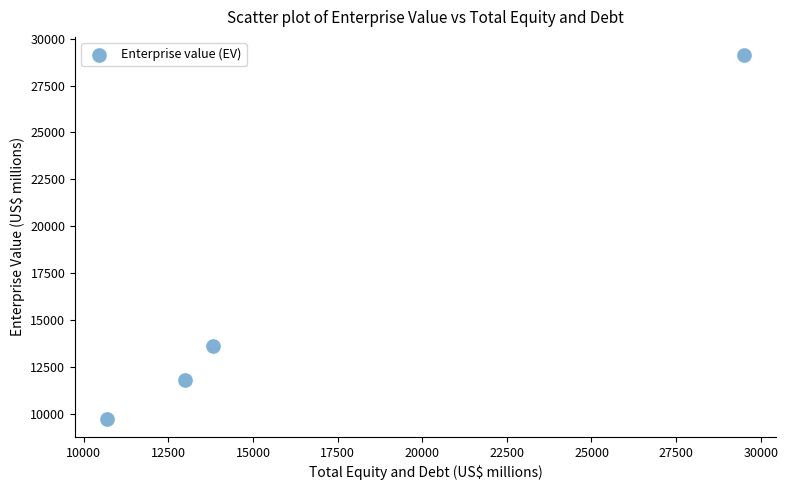

What Y value in the scatter plot is closest to 19445?

13638